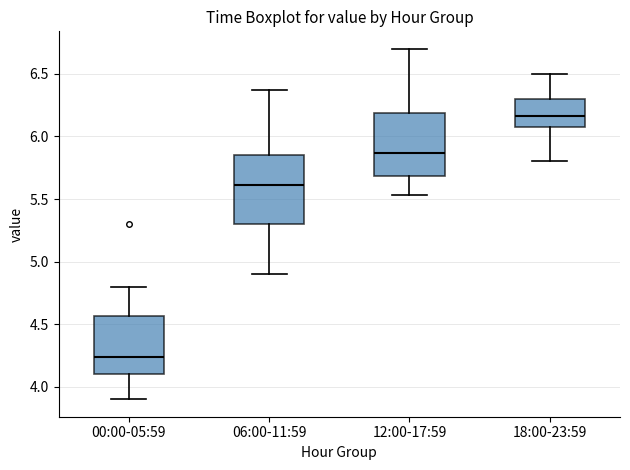

Reading left to right, transcribe this box plot: for each box, give where its median line is, the range the box spans, and where its two whiskers end, as read against the y-axis. The values are not printed on the chart, so give them approximately, as read against the axis.

00:00-05:59: median 4.25, box 4.10 to 4.55, whiskers 3.90 to 4.80
06:00-11:59: median 5.60, box 5.30 to 5.85, whiskers 4.90 to 6.35
12:00-17:59: median 5.85, box 5.70 to 6.20, whiskers 5.55 to 6.70
18:00-23:59: median 6.15, box 6.10 to 6.30, whiskers 5.80 to 6.50